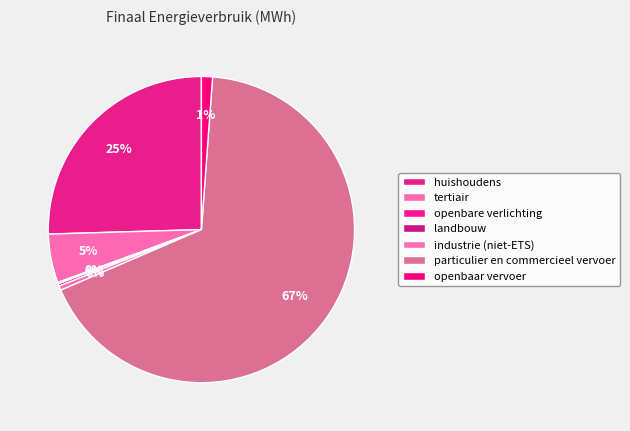

Combined, do openbare verlichting and landbouw account for over 50%?

No